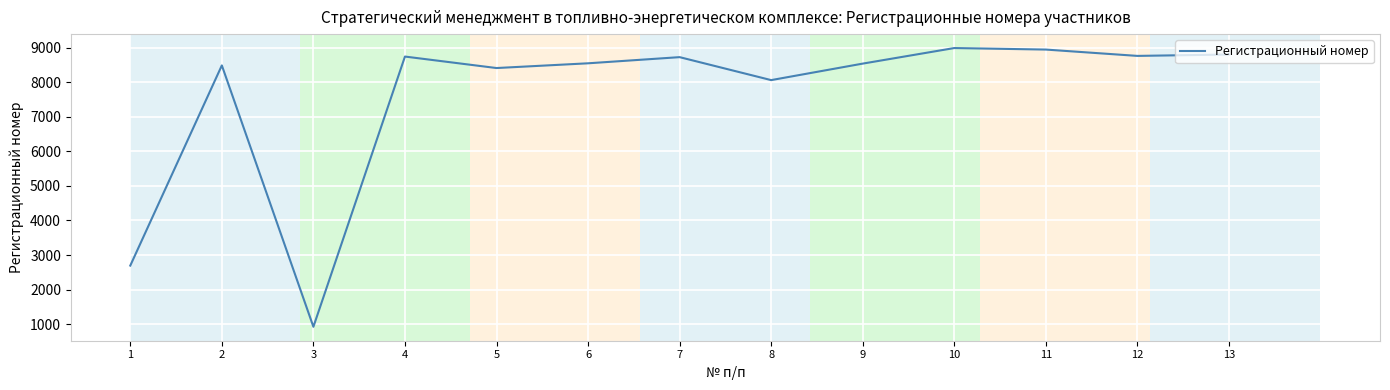

At which label does the data first exceed 8545?

4